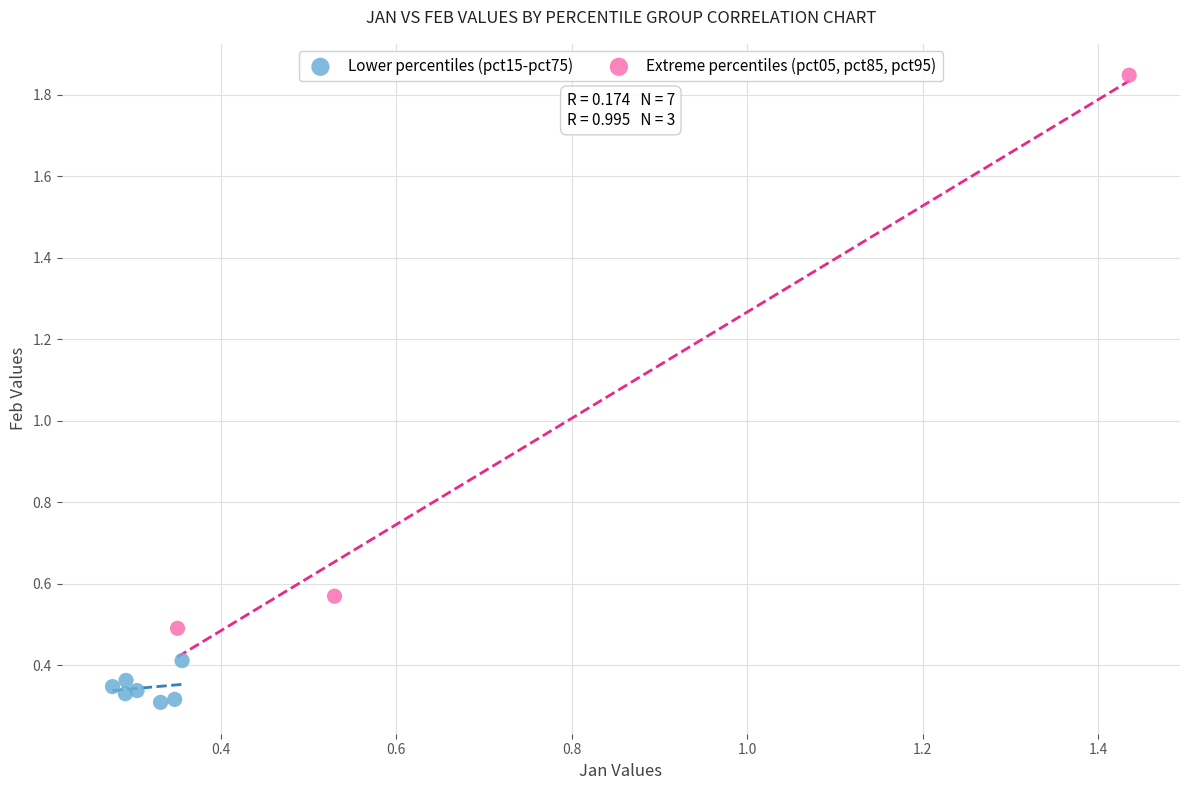

Which series has the widest spread of Y values?

Extreme percentiles (pct05, pct85, pct95)